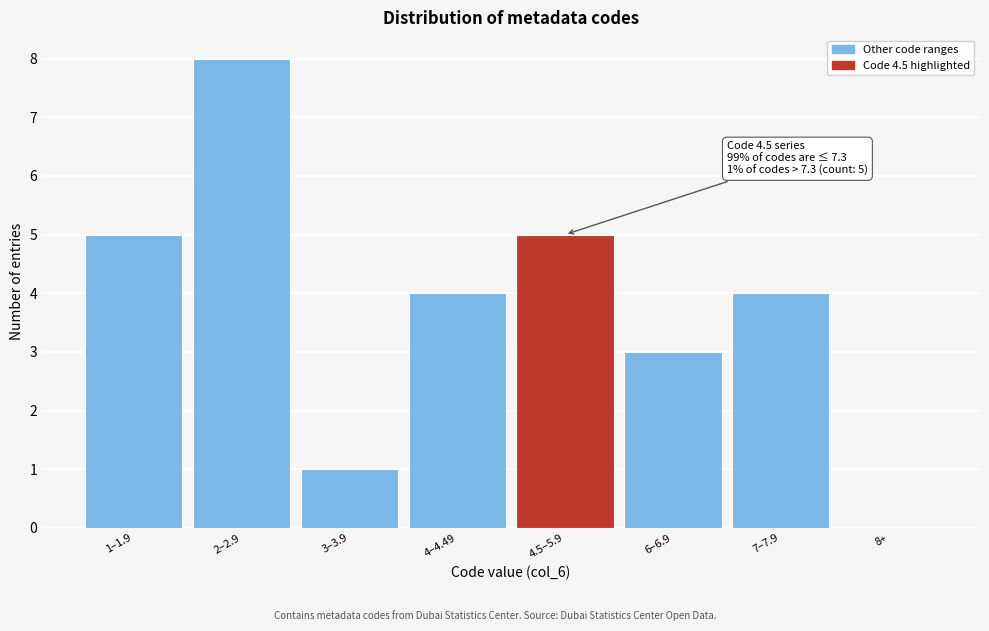

Reading right to left, extract all data points from this chart.

8+=0	7–7.9=4	6–6.9=3	4.5–5.9=5	4–4.49=4	3–3.9=1	2–2.9=8	1–1.9=5